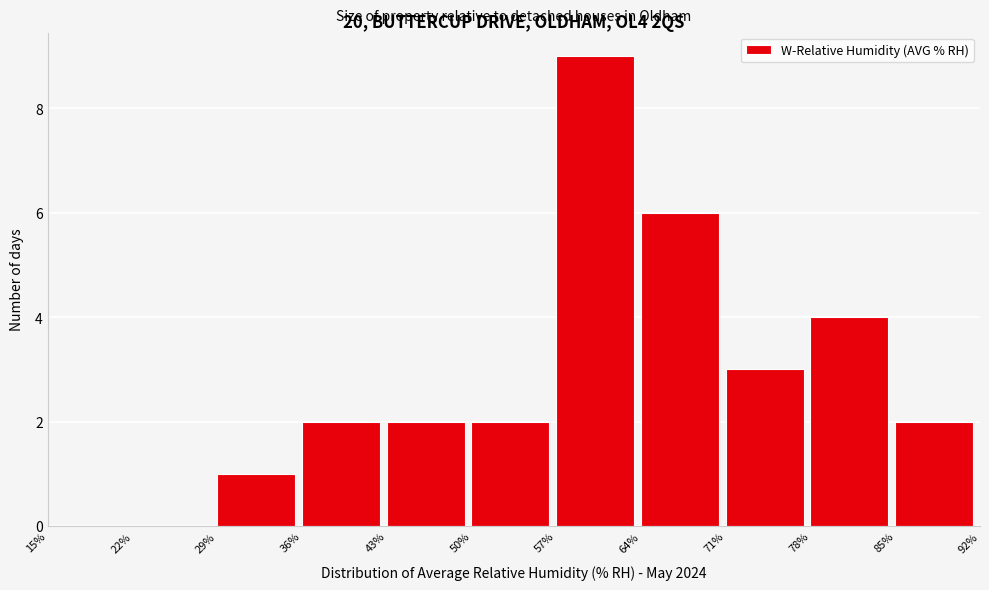

Reading left to right, transcribe this chart: for each bar, give the range it covers on the x-axis and its height. The values are not printed on the chart, so give them approximately, as read against the axis.

15% to 22%: 0
22% to 29%: 0
29% to 36%: 1
36% to 43%: 2
43% to 50%: 2
50% to 57%: 2
57% to 64%: 9
64% to 71%: 6
71% to 78%: 3
78% to 85%: 4
85% to 92%: 2